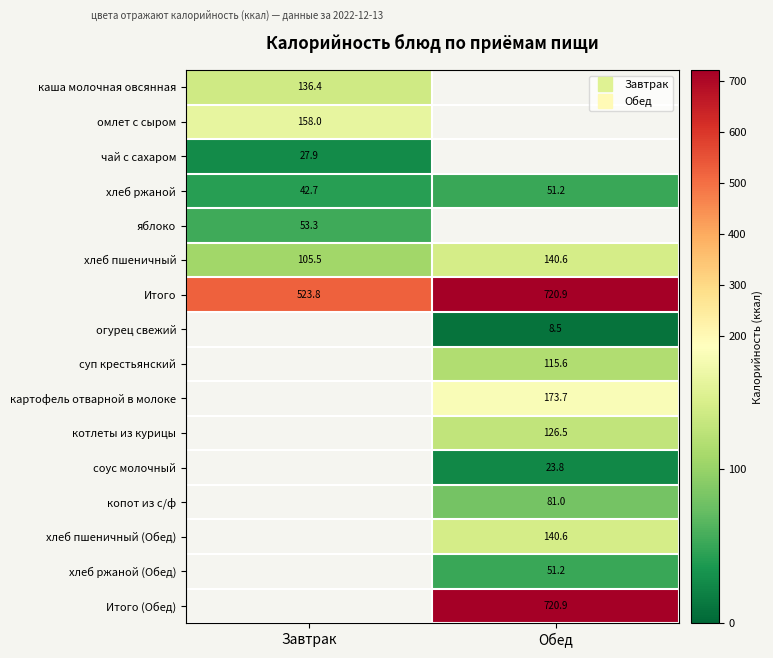

How many series are shown in this chart?

16